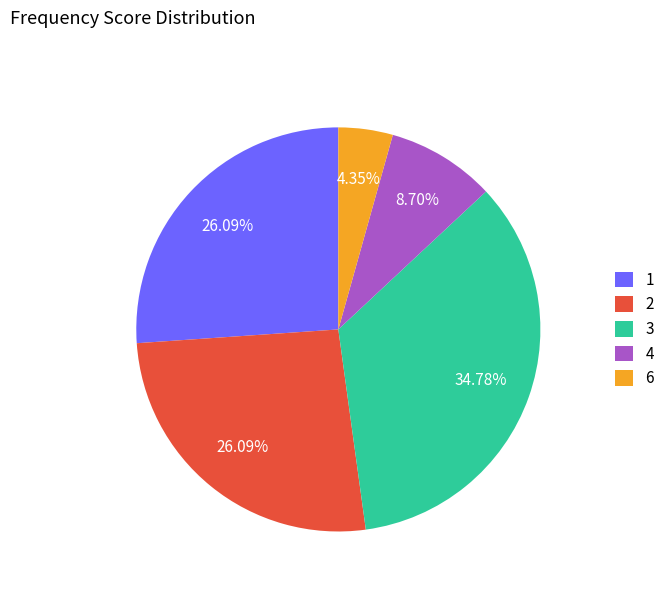

How many segments does this pie chart have?

5